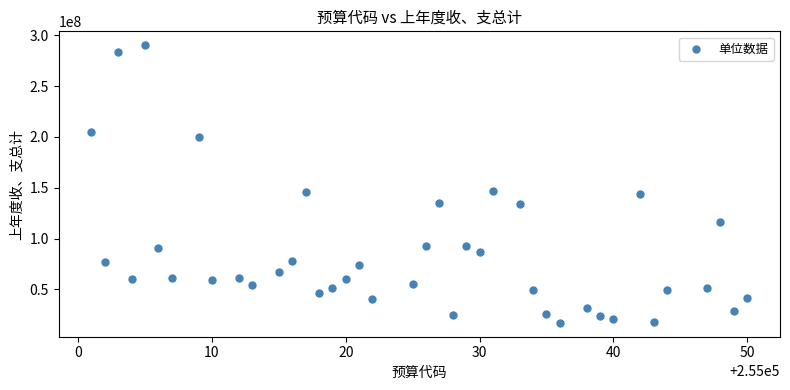

What is the range of X values (max minus min)?

49.0